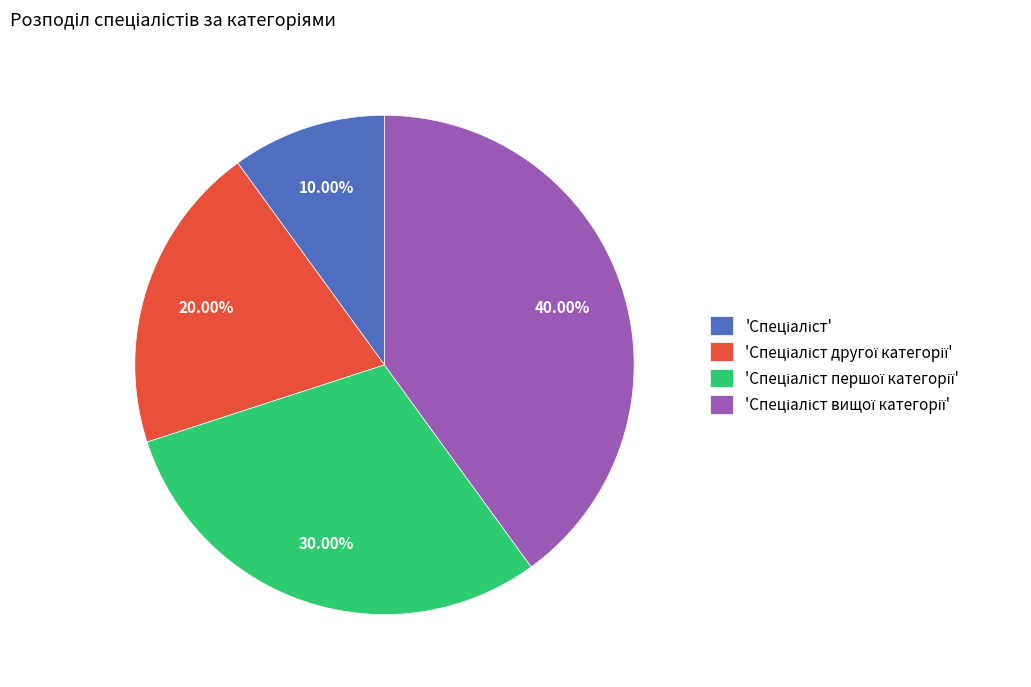

Is there any slice that represents more than half of the pie?

No